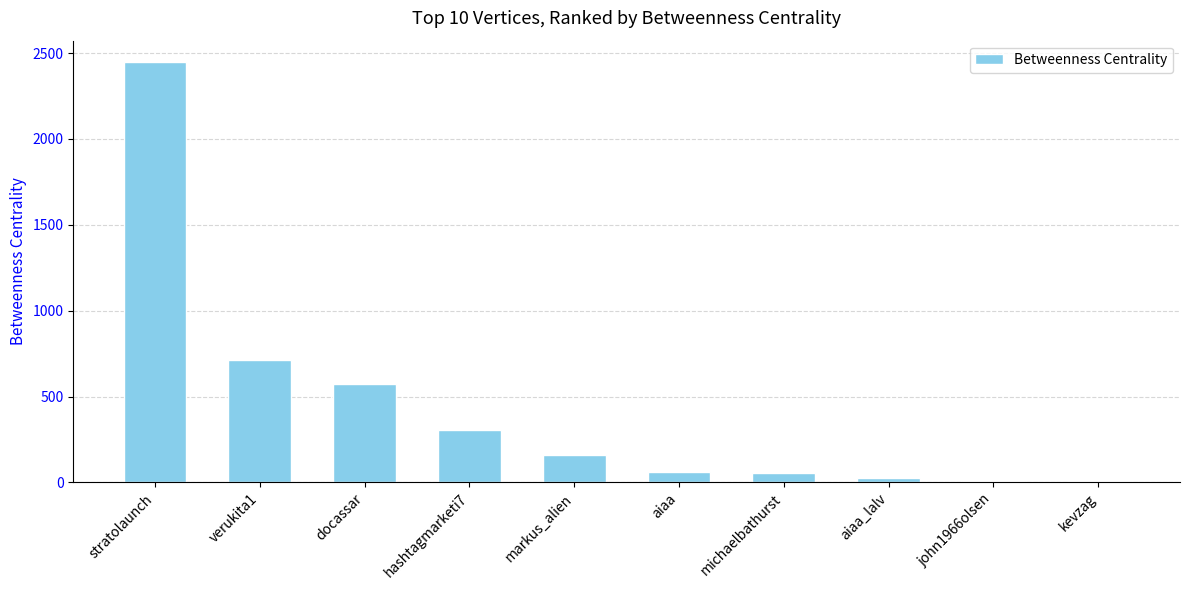

Approximately how many times larger is the value at verukita1 compared to michaelbathurst?

13.4